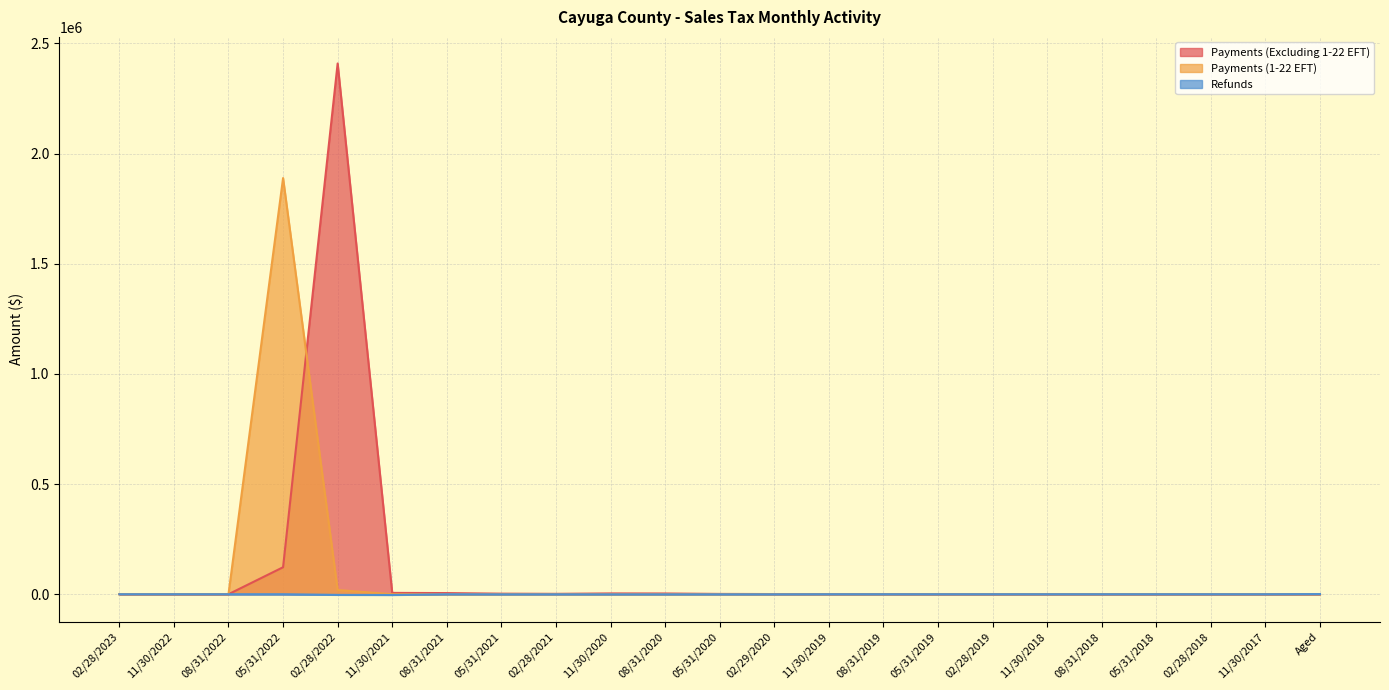

Does the chart display data point markers on the line(s)?

No